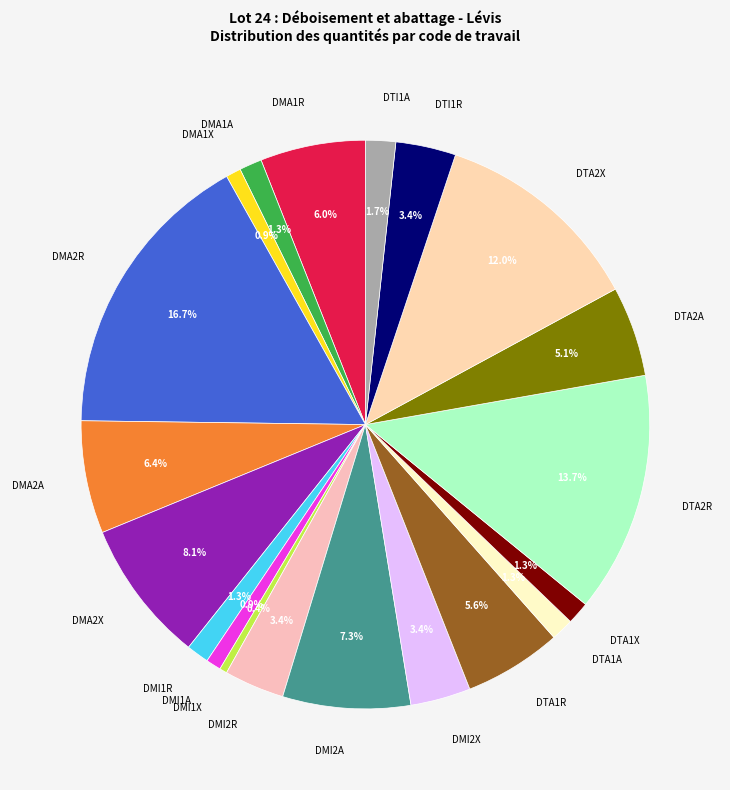

How many slices are in this pie chart?

20